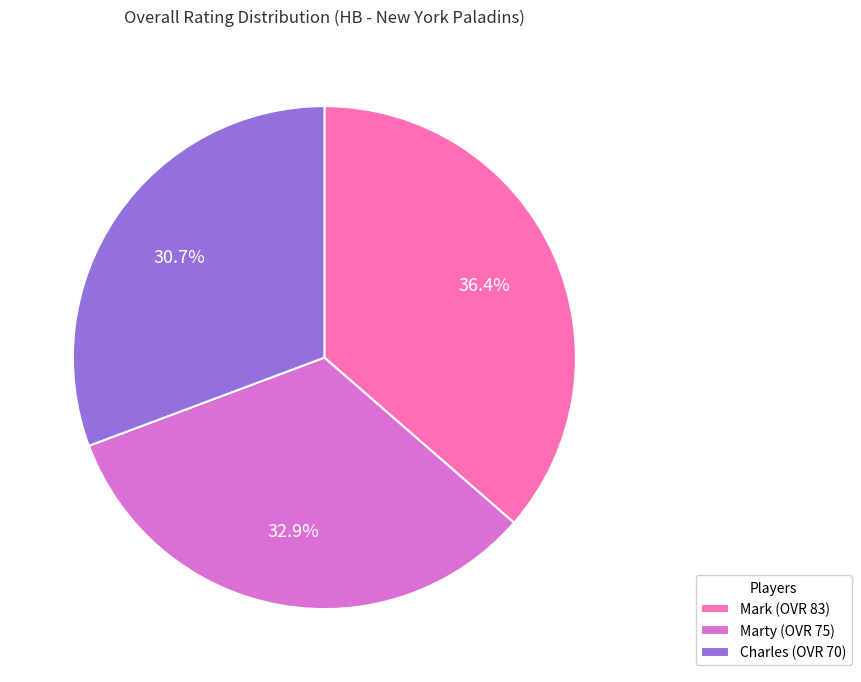

Count the number of slices in the pie.

3